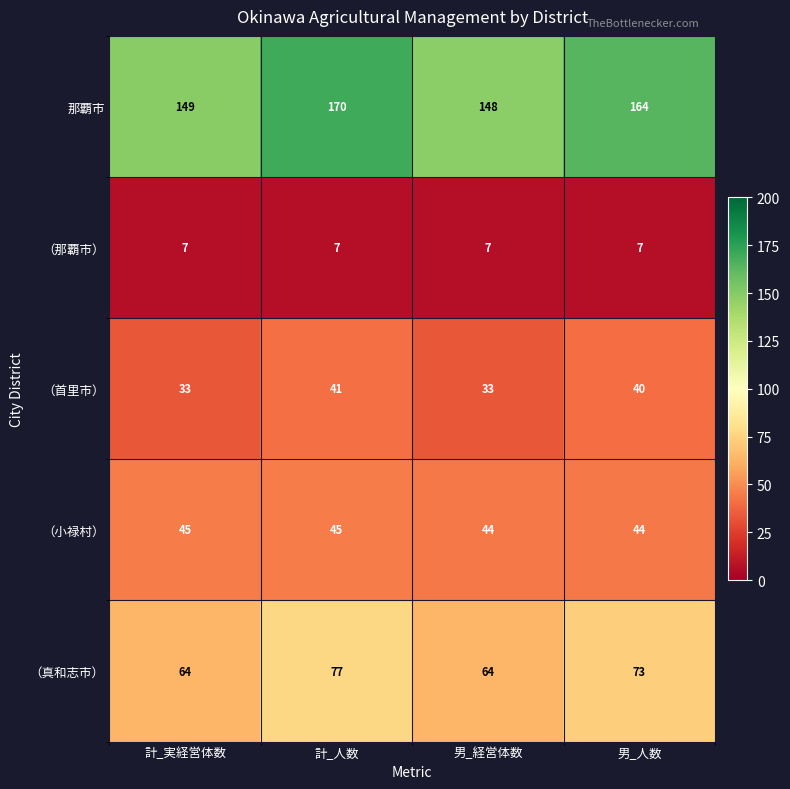

Which category has the highest value across all series?

計_人数